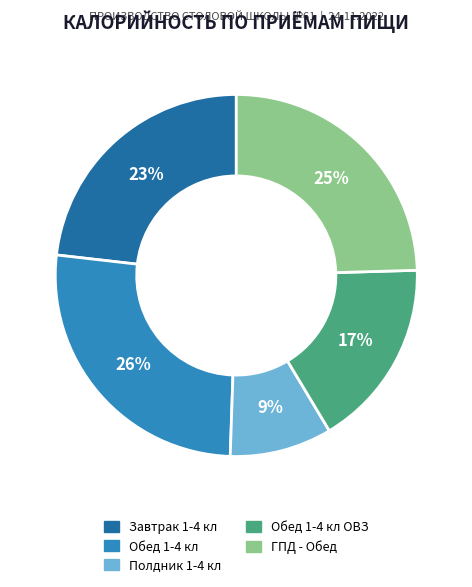

To the nearest percent, what is the difference between the Обед 1-4 кл and Полдник 1-4 кл slice percentages?

17%